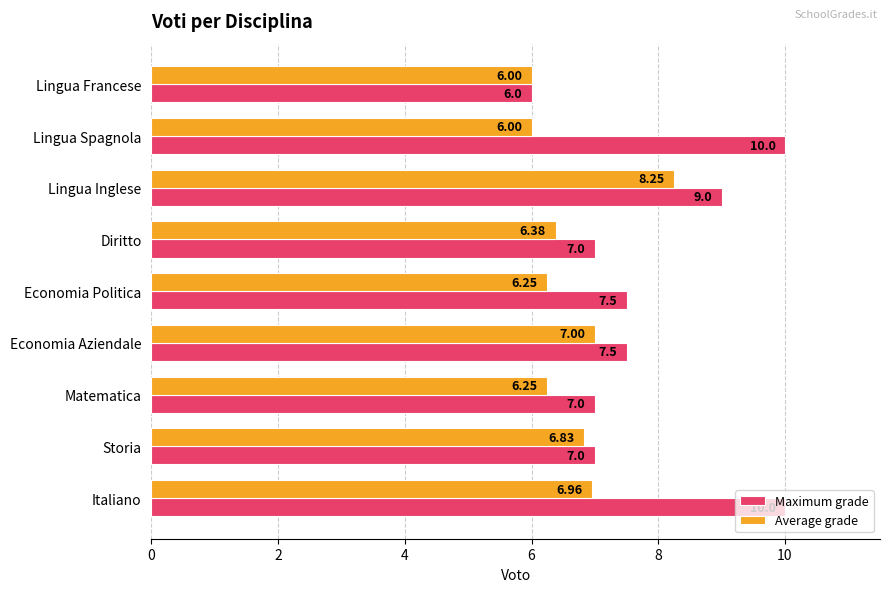

Is the value of Maximum grade at Diritto greater than the value of Average grade at Lingua Inglese?

No